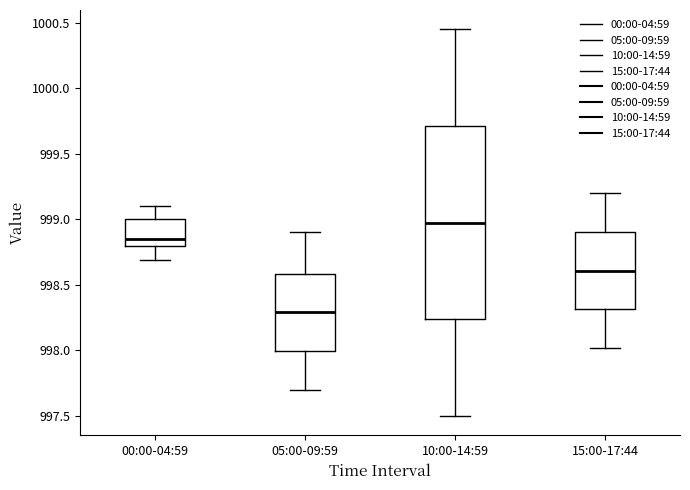

Which box's median line is the highest?

10:00-14:59